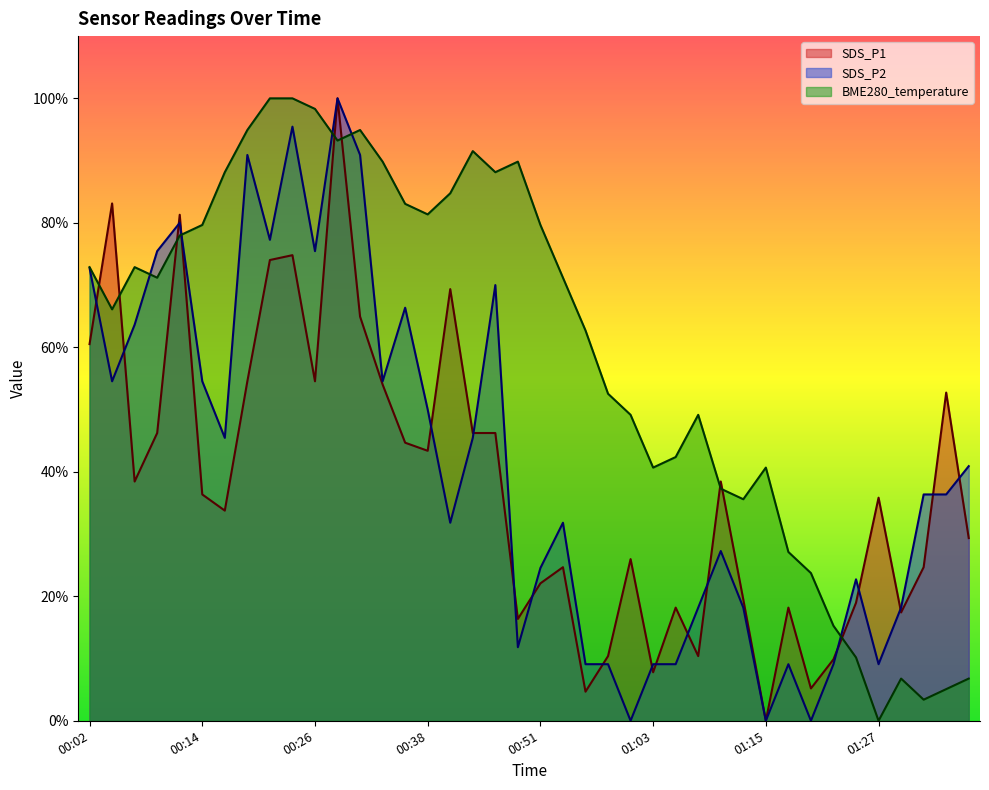

What is the difference between the SDS_P2 values at 00:04 and 01:20?

54.5